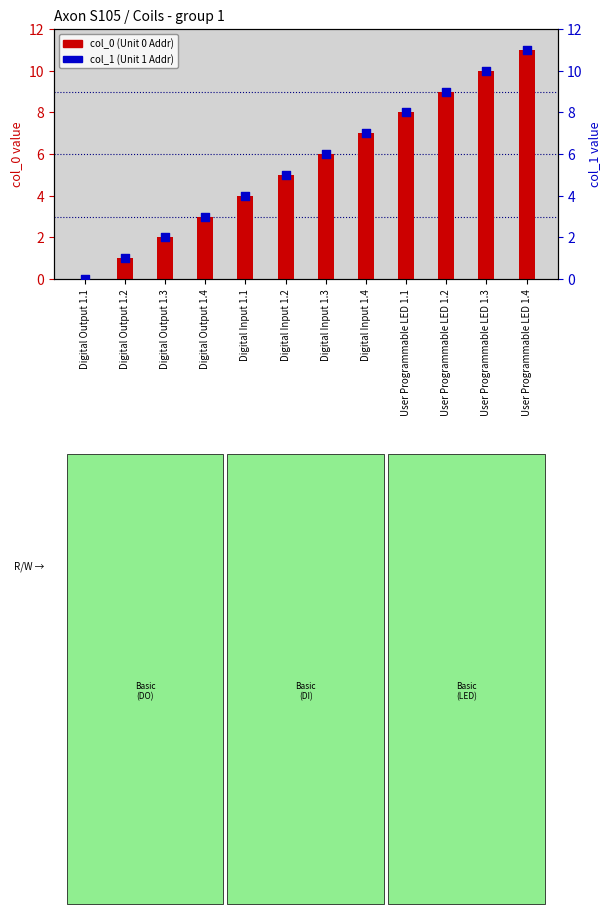

Which series has the largest Y range (max minus min)?

col_0 (Register Address - Unit 0)